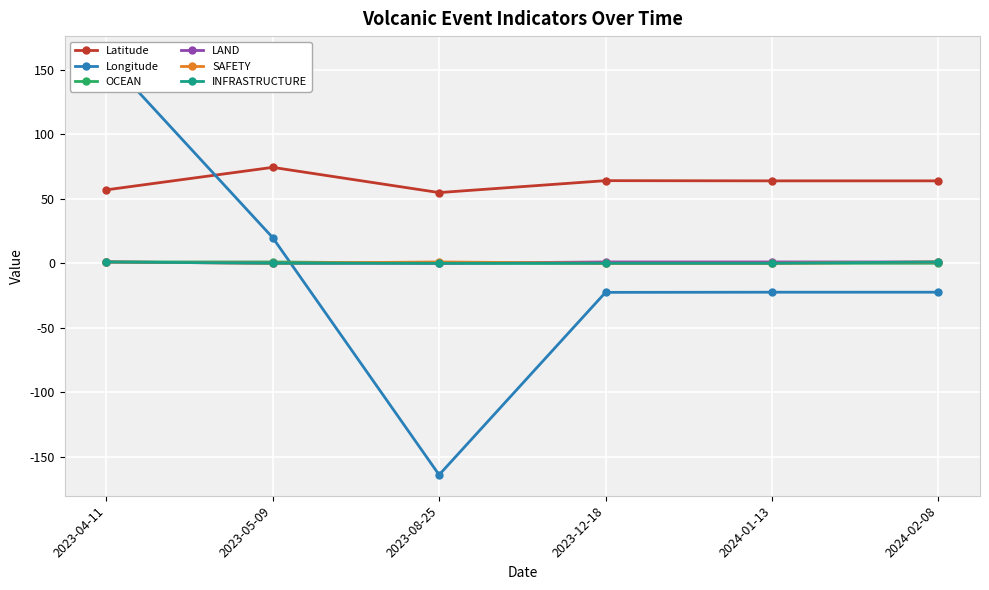

How many positive values does the Longitude series have?

2